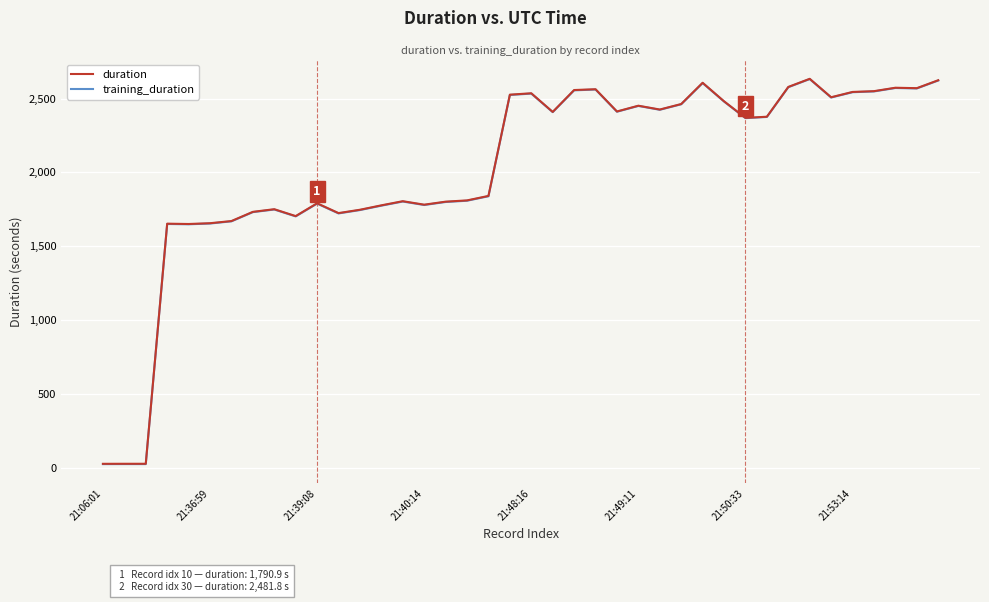

What is the maximum value for training_duration?

2632.4